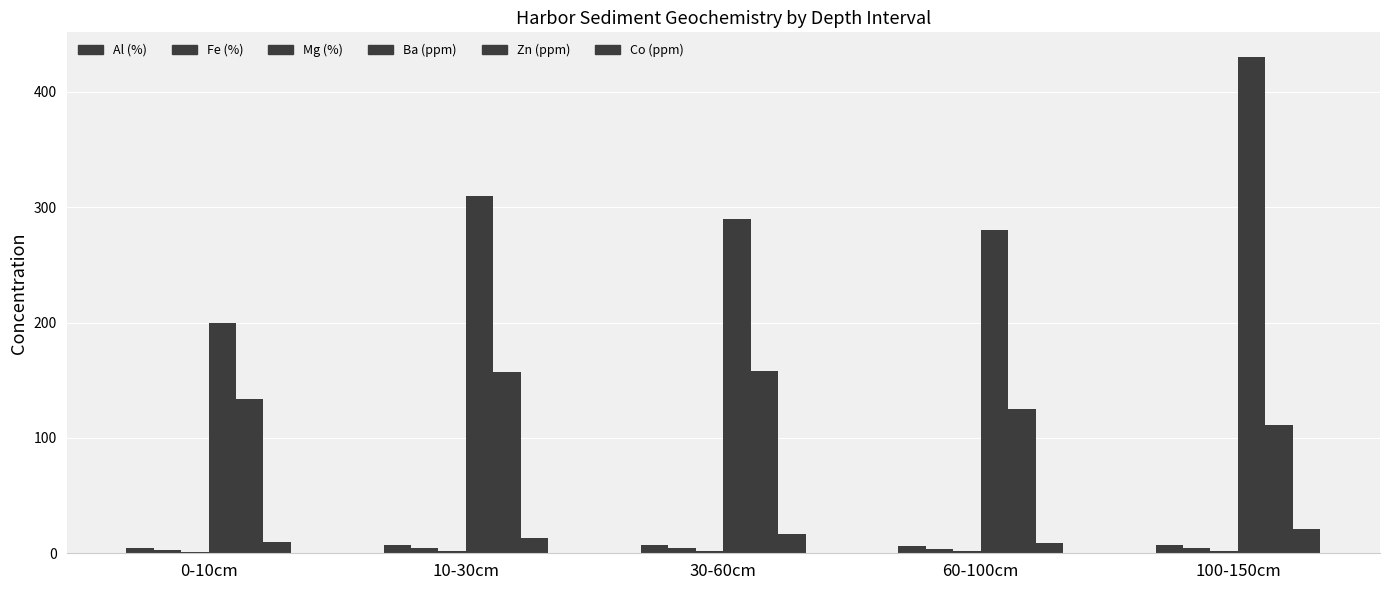

What is the sum of all Fe (%) values?

21.0